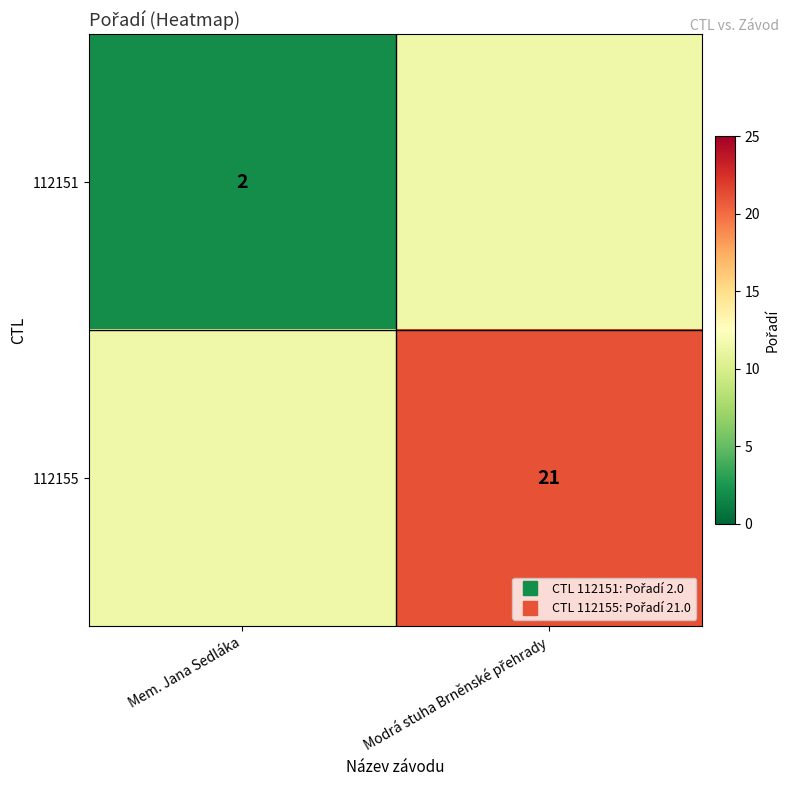

Where is 112151 nearest to the value 6?

Mem. Jana Sedláka